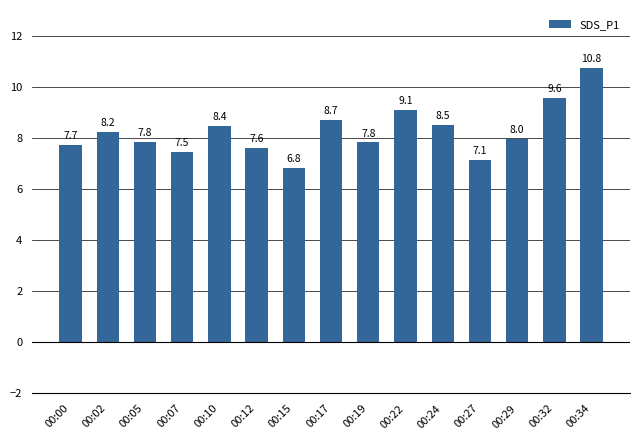

Count the number of values greater than 7.

14